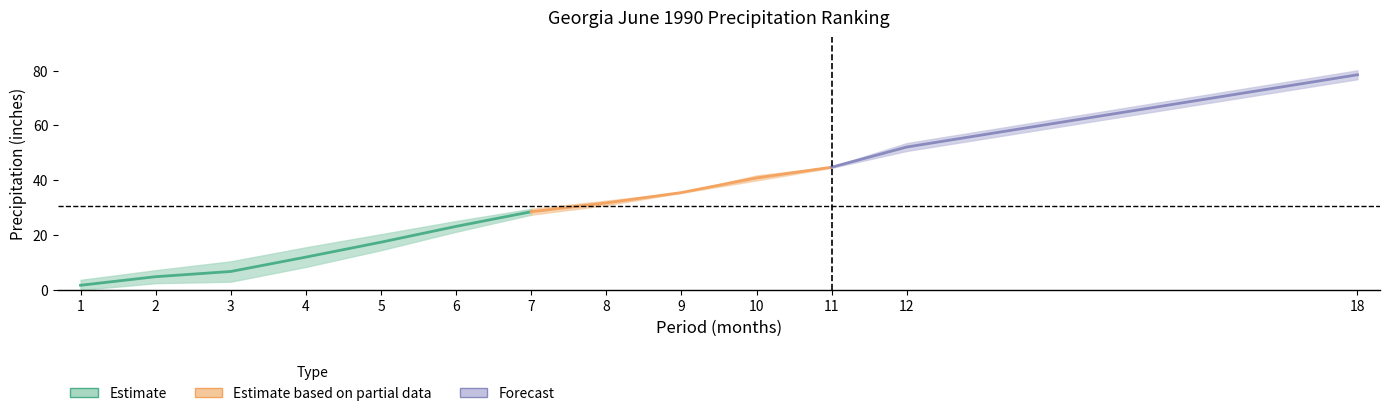

At which label does Departure reach its peak?

18